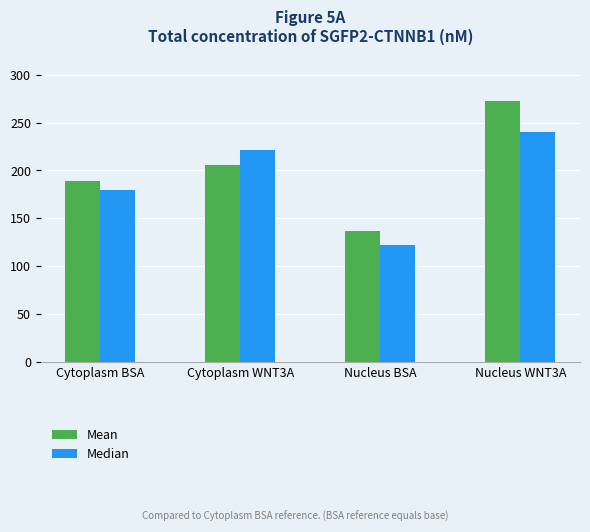

What are all the series names shown in the legend?

Mean, Median